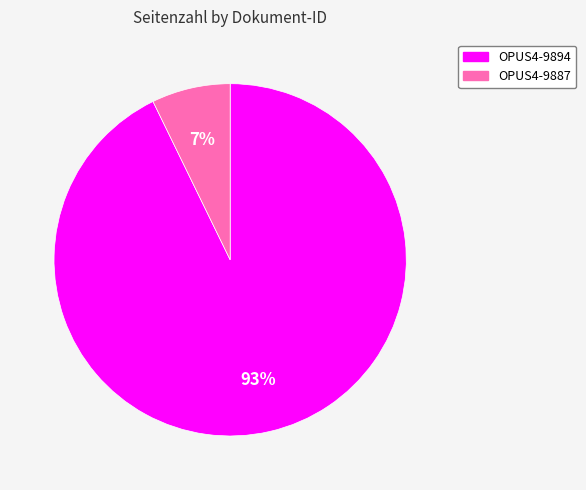

To the nearest percent, what is the difference between the OPUS4-9887 and OPUS4-9894 slice percentages?

86%